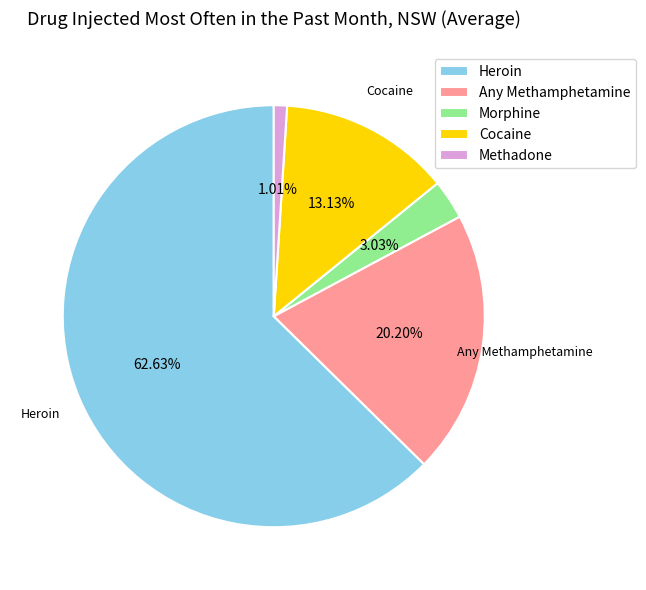

The Any Methamphetamine slice represents 31% of the pie. True or false?

False